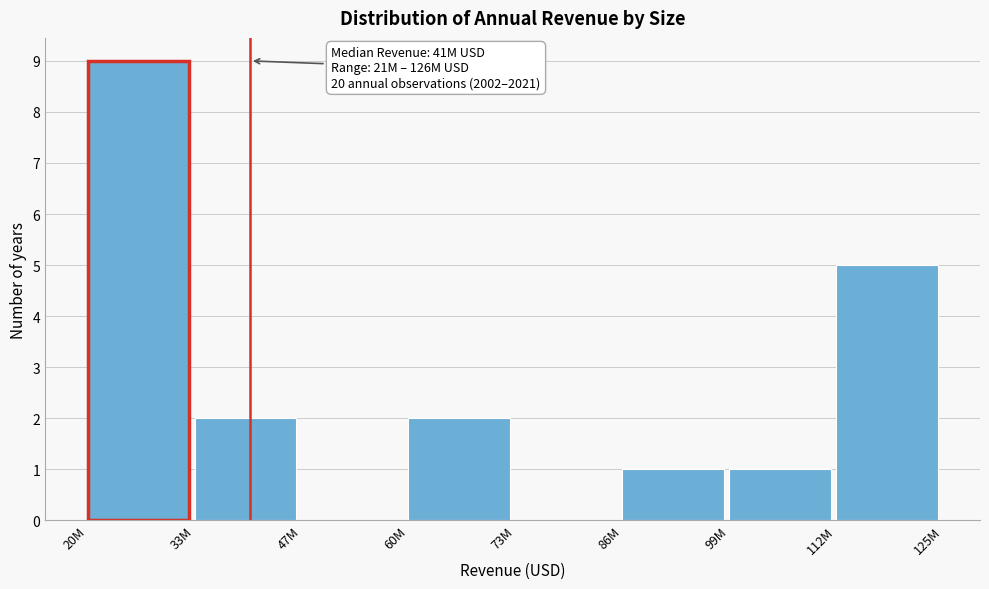

Reading right to left, extract all data points from this chart.

112M=5	99M=1	86M=1	73M=0	60M=2	47M=0	33M=2	20M=9